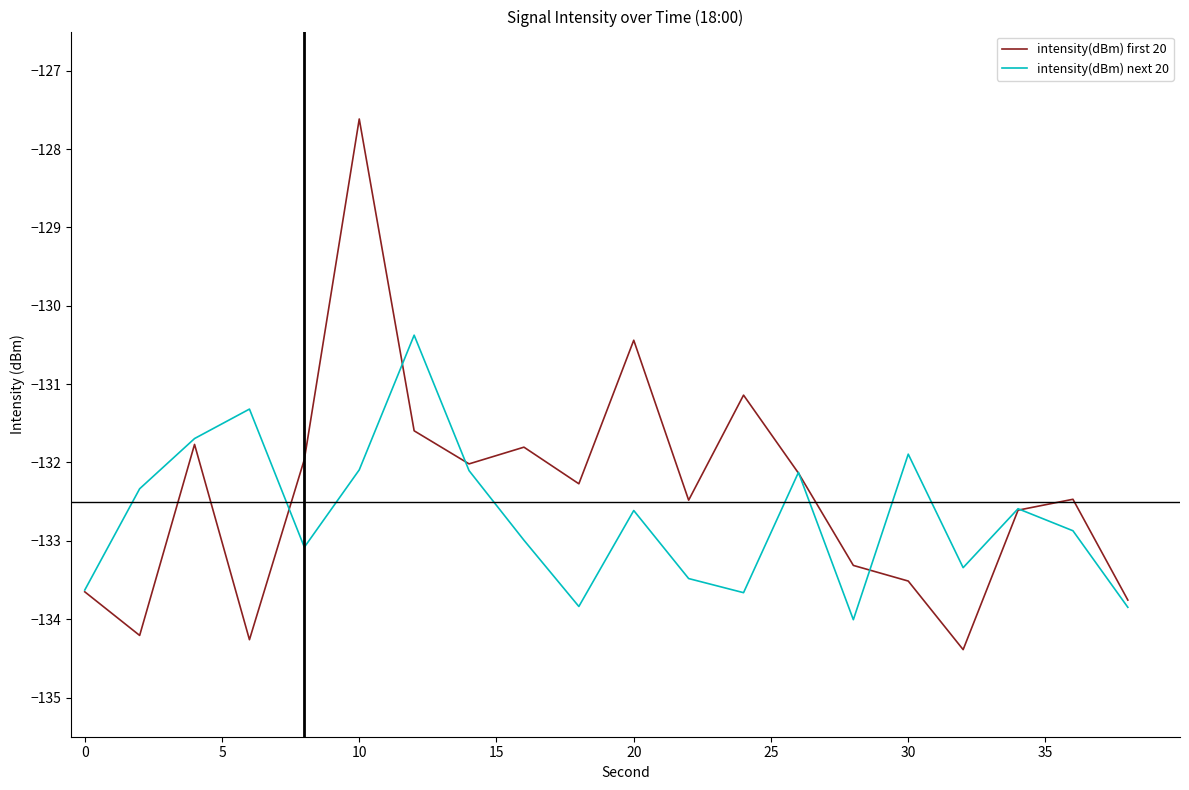

At how many categories does at least one series exceed -133?

16